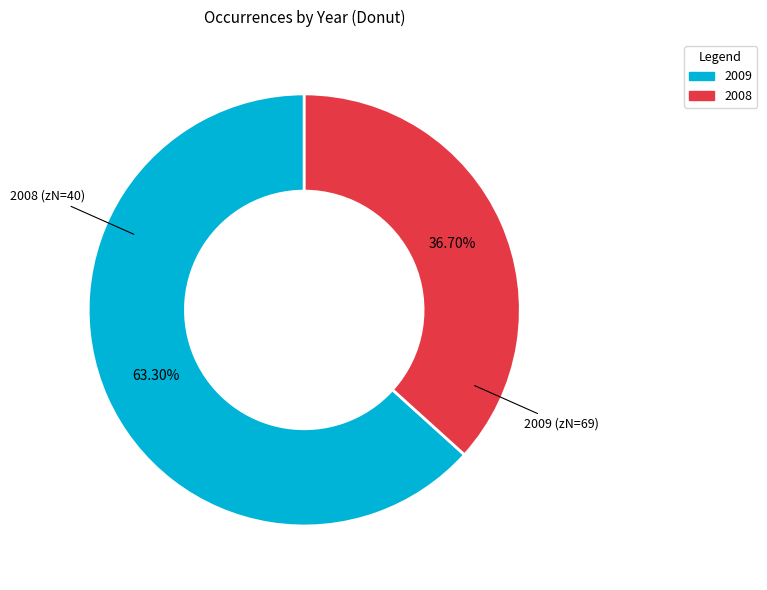

What portion of the pie excludes 2008?

63.3%